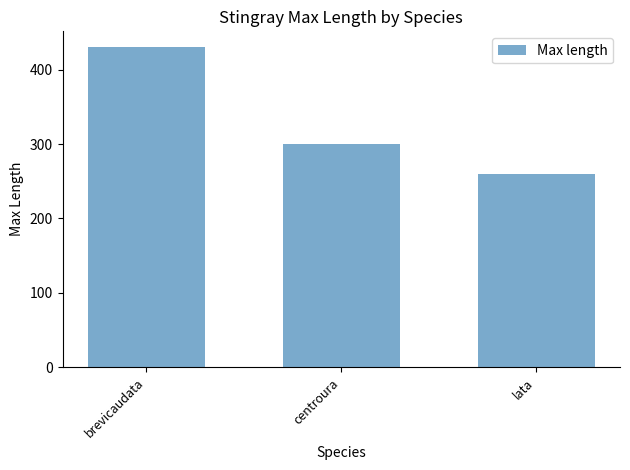

List the labels in order of value, largest first.

brevicaudata, centroura, lata